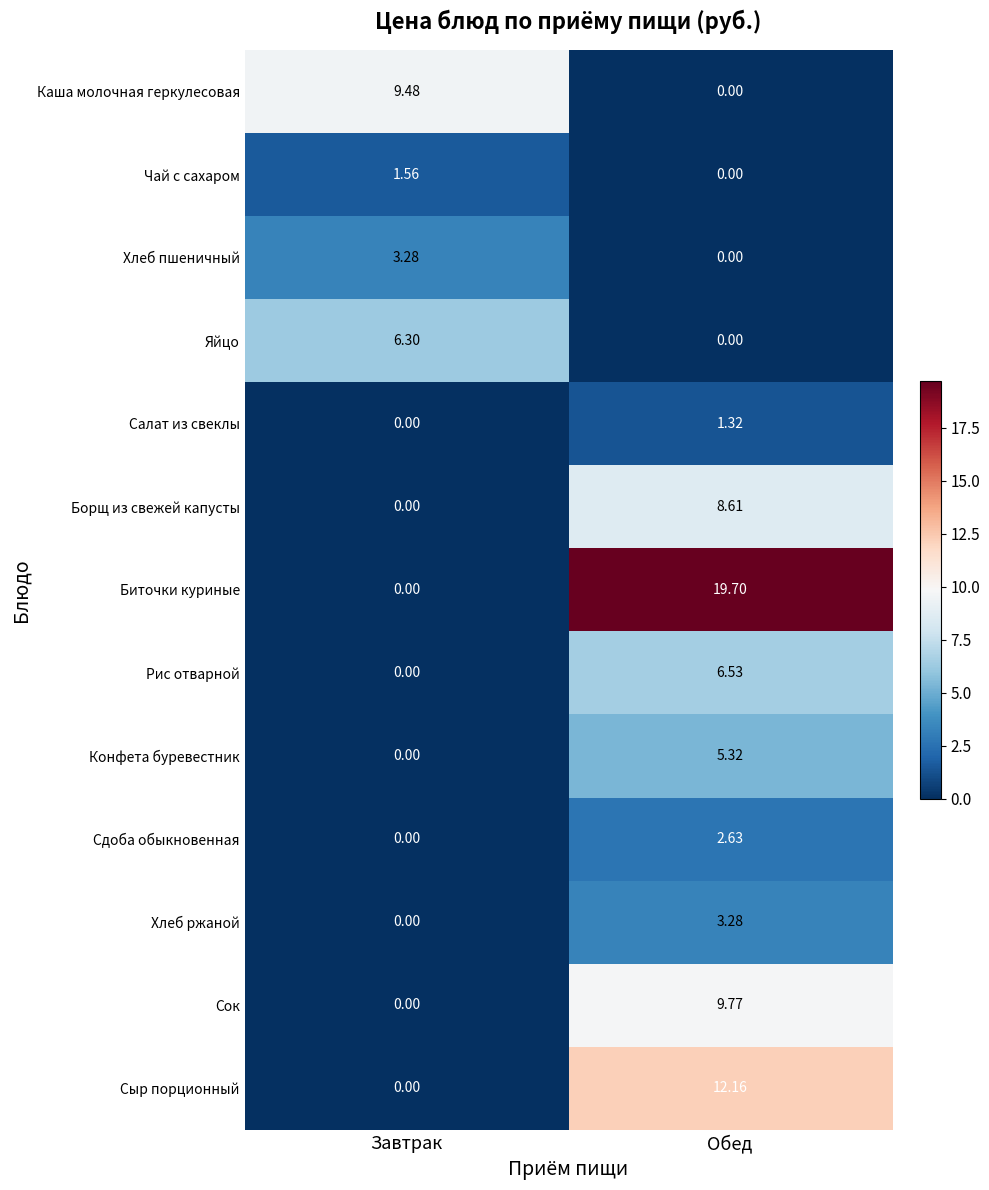

Is the value of Биточки куриные at Обед greater than the value of Хлеб пшеничный at Обед?

Yes